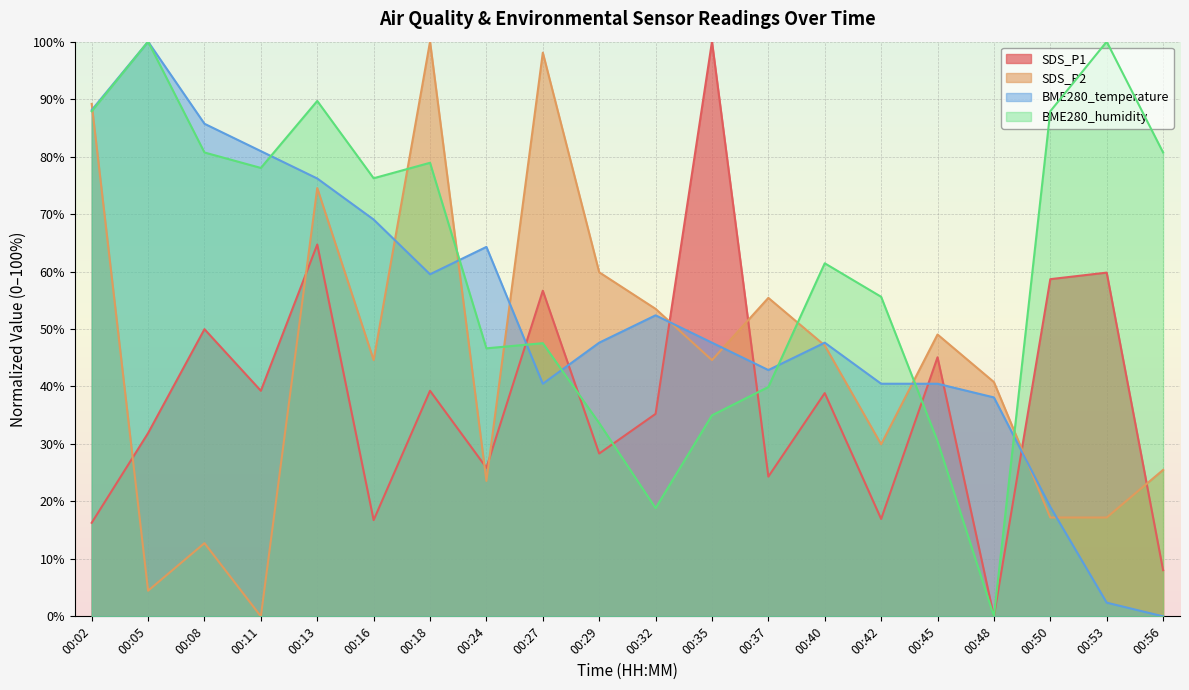

List the labels in order of BME280_temperature value, smallest first.

00:56, 00:53, 00:50, 00:48, 00:27, 00:42, 00:45, 00:37, 00:29, 00:35, 00:40, 00:32, 00:18, 00:24, 00:16, 00:13, 00:11, 00:08, 00:02, 00:05